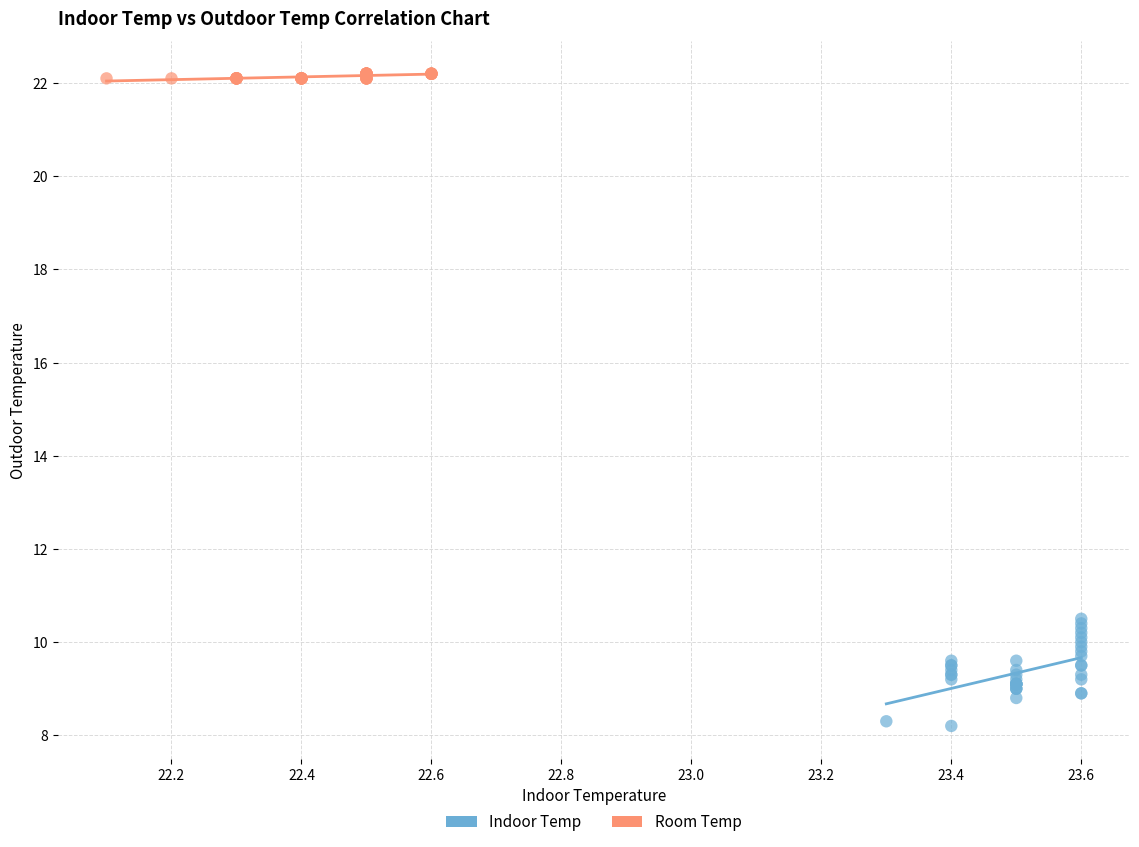

Which series contains the lowest Y value?

Indoor Temp